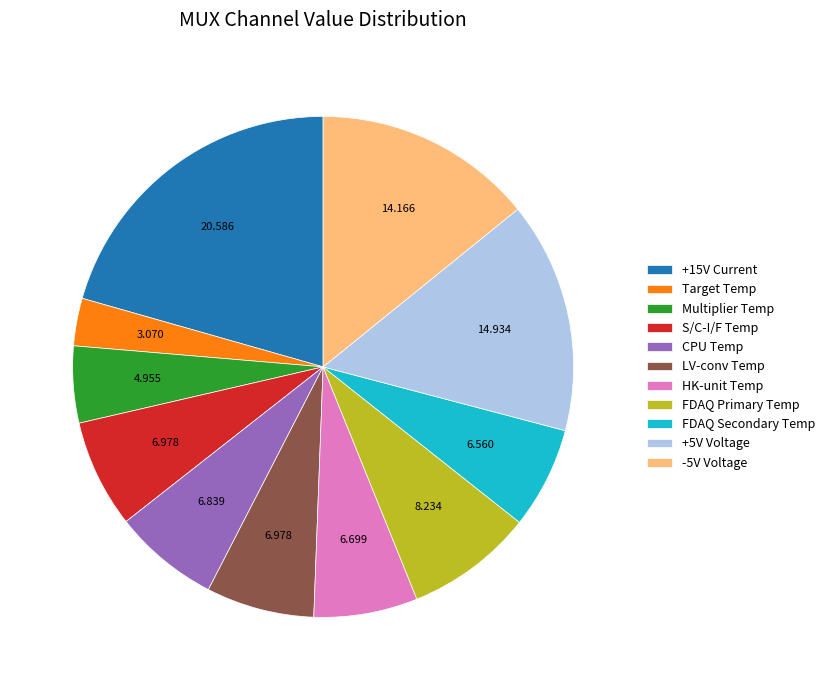

Does HK-unit Temp account for over 50% of the chart?

No